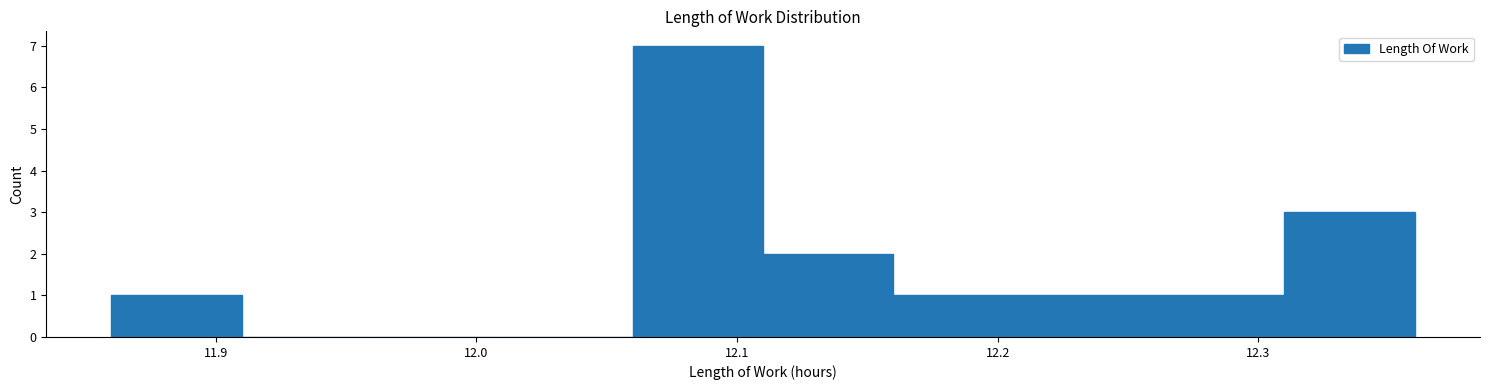

Reading left to right, list every bar in this chart as the range it spans on the x-axis followed by its height. The values are not printed on the chart, so give them approximately, as read against the axis.

11.86 to 11.91: 1
11.91 to 11.96: 0
11.96 to 12.01: 0
12.01 to 12.06: 0
12.06 to 12.11: 7
12.11 to 12.16: 2
12.16 to 12.21: 1
12.21 to 12.26: 1
12.26 to 12.31: 1
12.31 to 12.36: 3